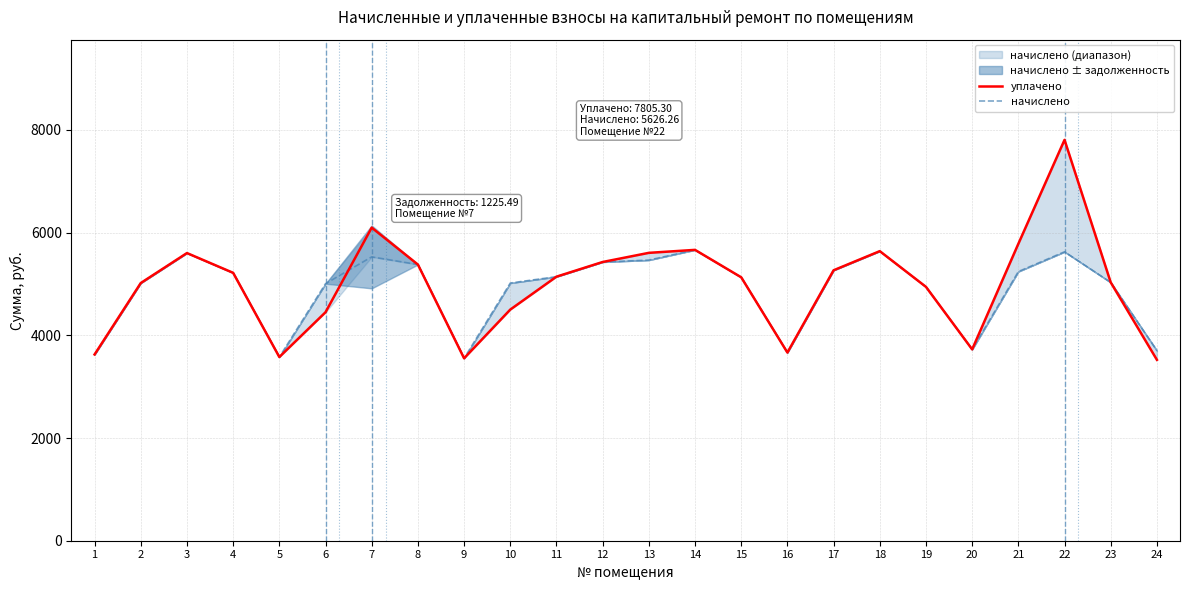

How many intersections are there between уплачено and начислено?

1